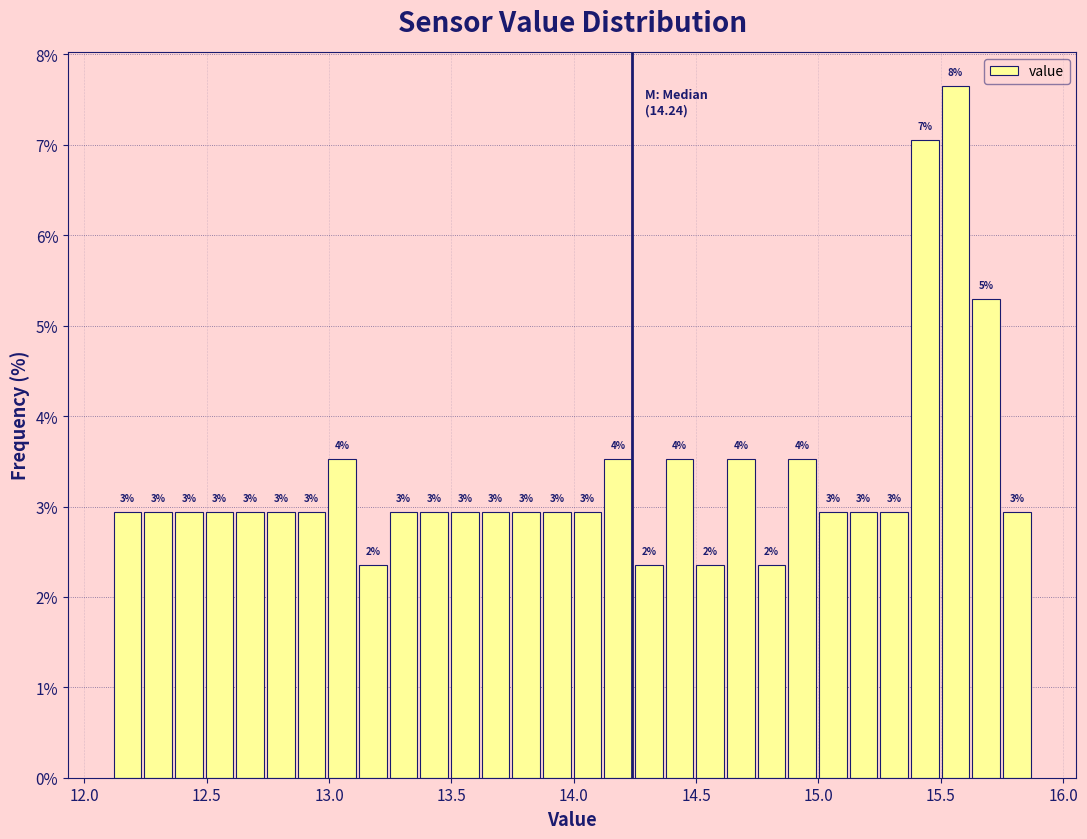

Around what value on the x-axis is the tallest bar? Give the approximate position of its centre, as read against the axis.

15.55